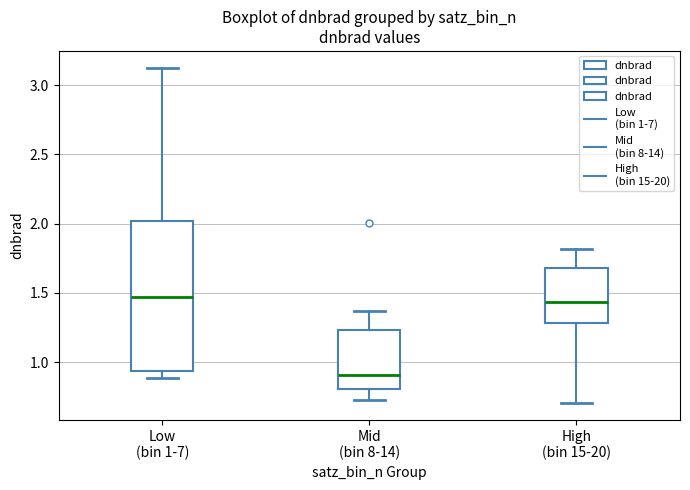

Reading left to right, read every box against the y-axis: the position of its median line, the range the box covers, and the ends of its whiskers. The values are not printed on the chart, so give them approximately, as read against the axis.

Low (bin 1-7): median 1.45, box 0.95 to 2.00, whiskers 0.90 to 3.15
Mid (bin 8-14): median 0.90, box 0.80 to 1.25, whiskers 0.75 to 1.35
High (bin 15-20): median 1.45, box 1.30 to 1.70, whiskers 0.70 to 1.80